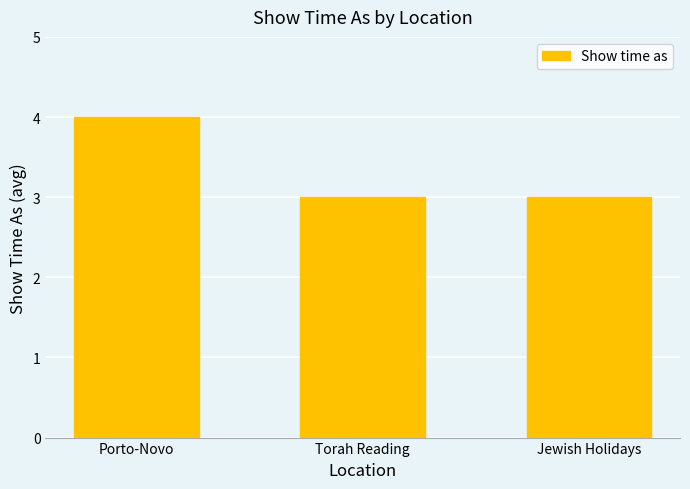

What is the sum of all values?

10